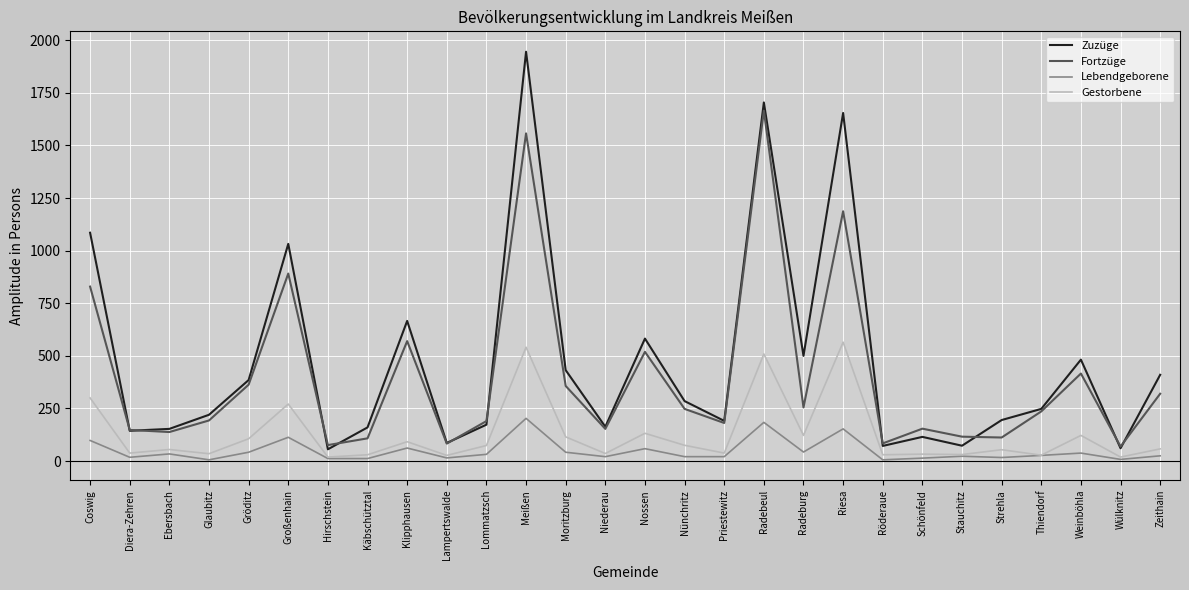

Where does the Lebendgeborene series first go above 27?

Coswig